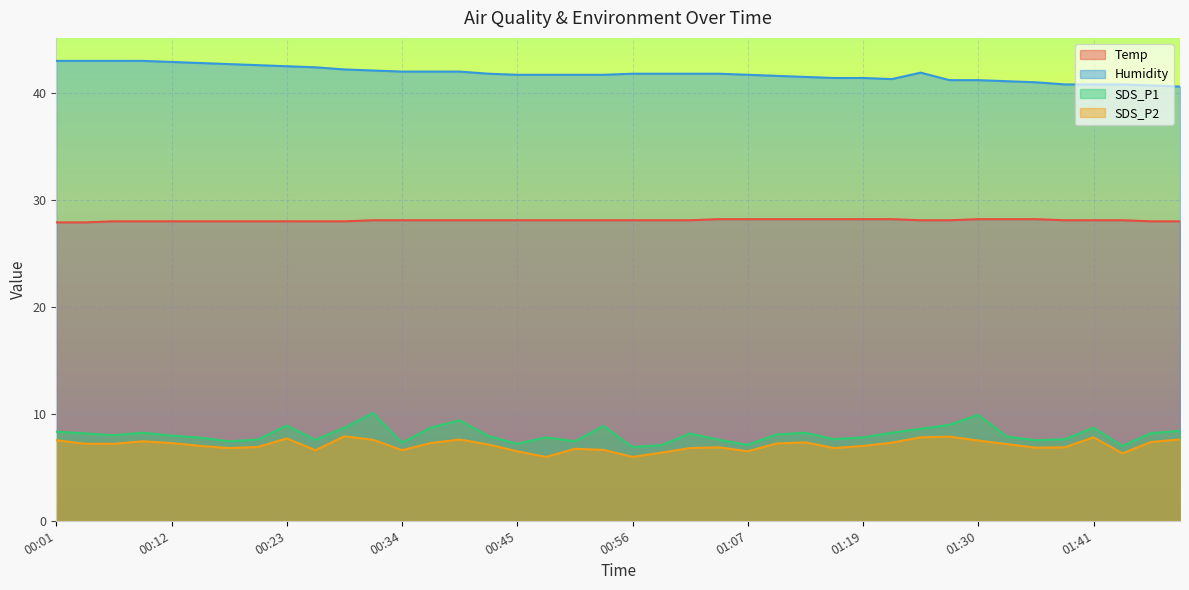

What is the label of the 8th point from the right?

01:30